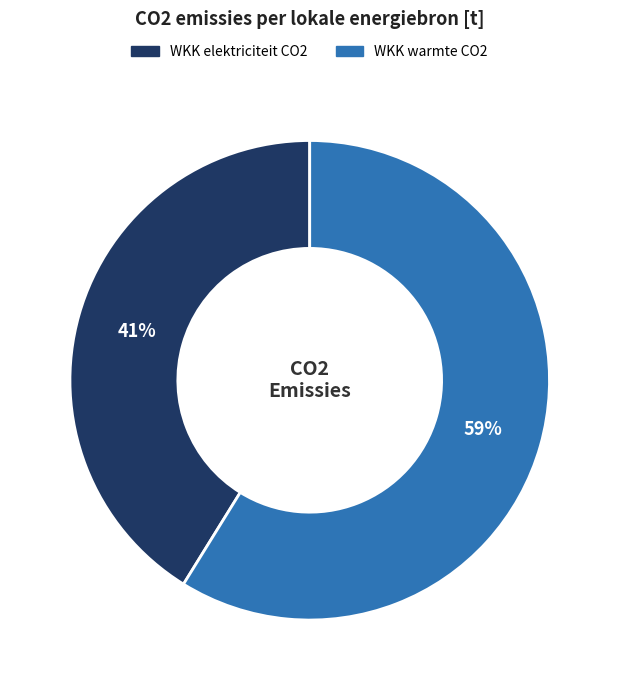

Is there a majority slice in this chart?

Yes